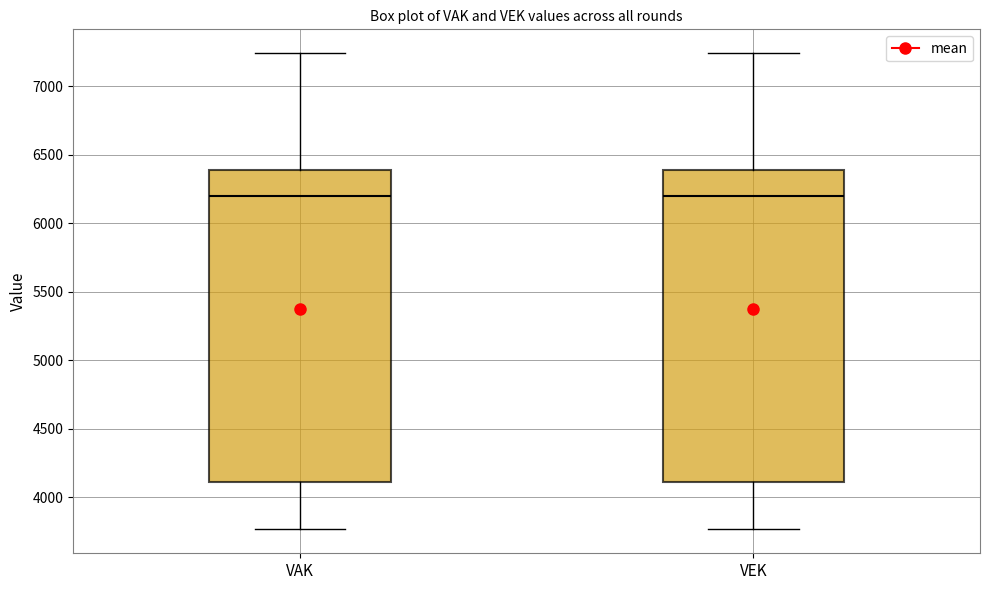

Where is the lower edge of the box for VAK on the y-axis? The values are not printed on the chart, so give them approximately, as read against the axis.

4100